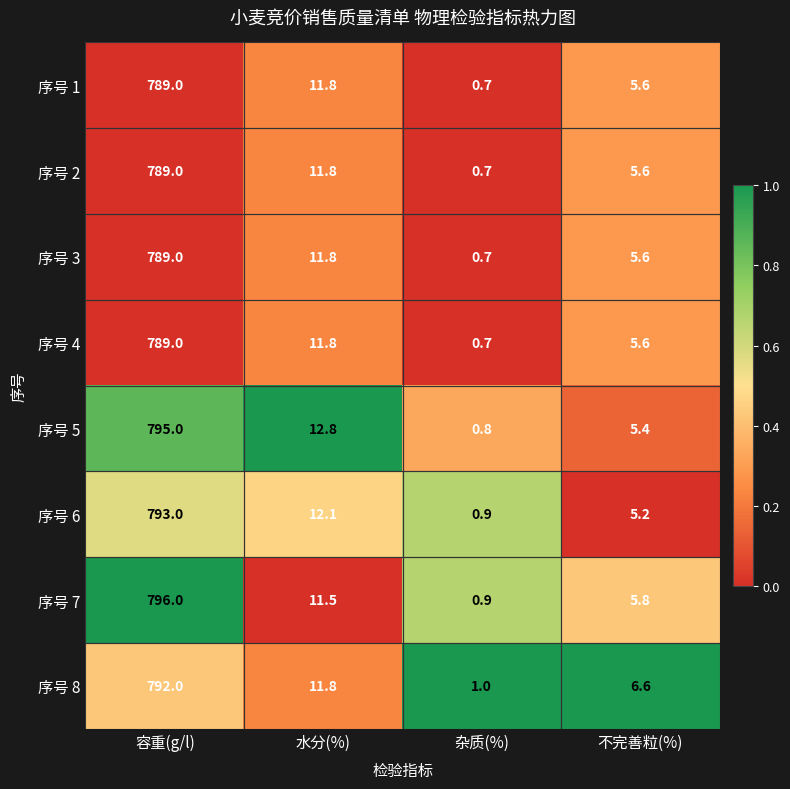

How many data points in 序号 2 are less than 11?

2